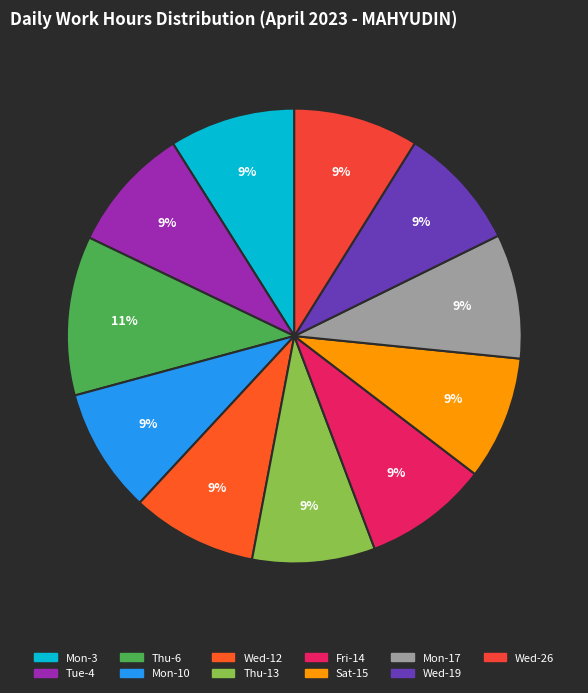

Which slice is the smallest?

Thu-13